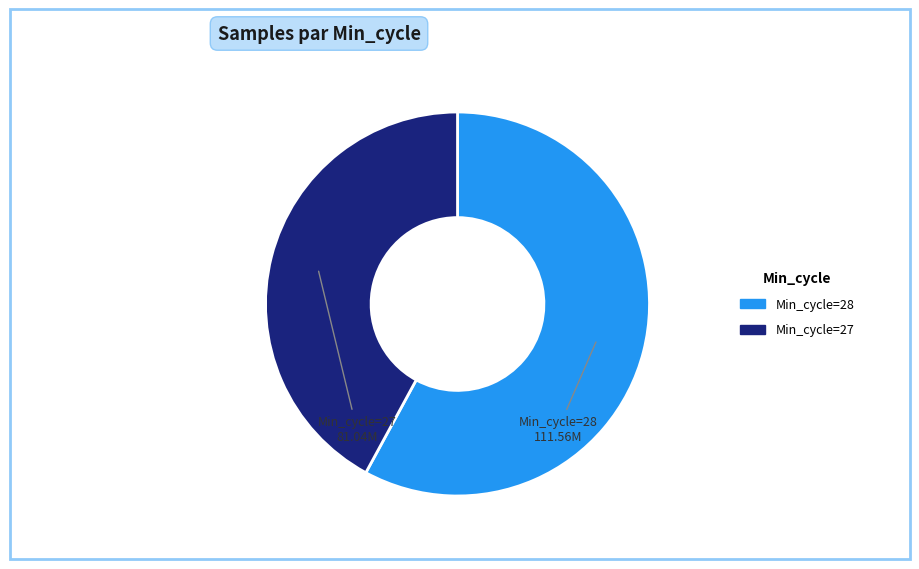

Is there any slice that represents more than half of the pie?

Yes